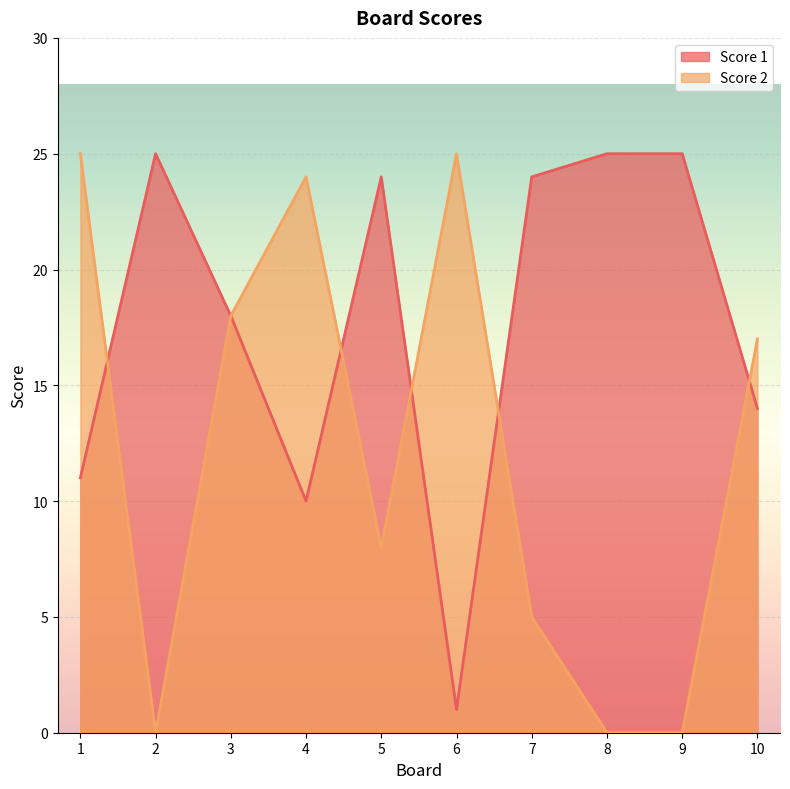

What is the difference between the Score 1 values at 3 and 6?

17